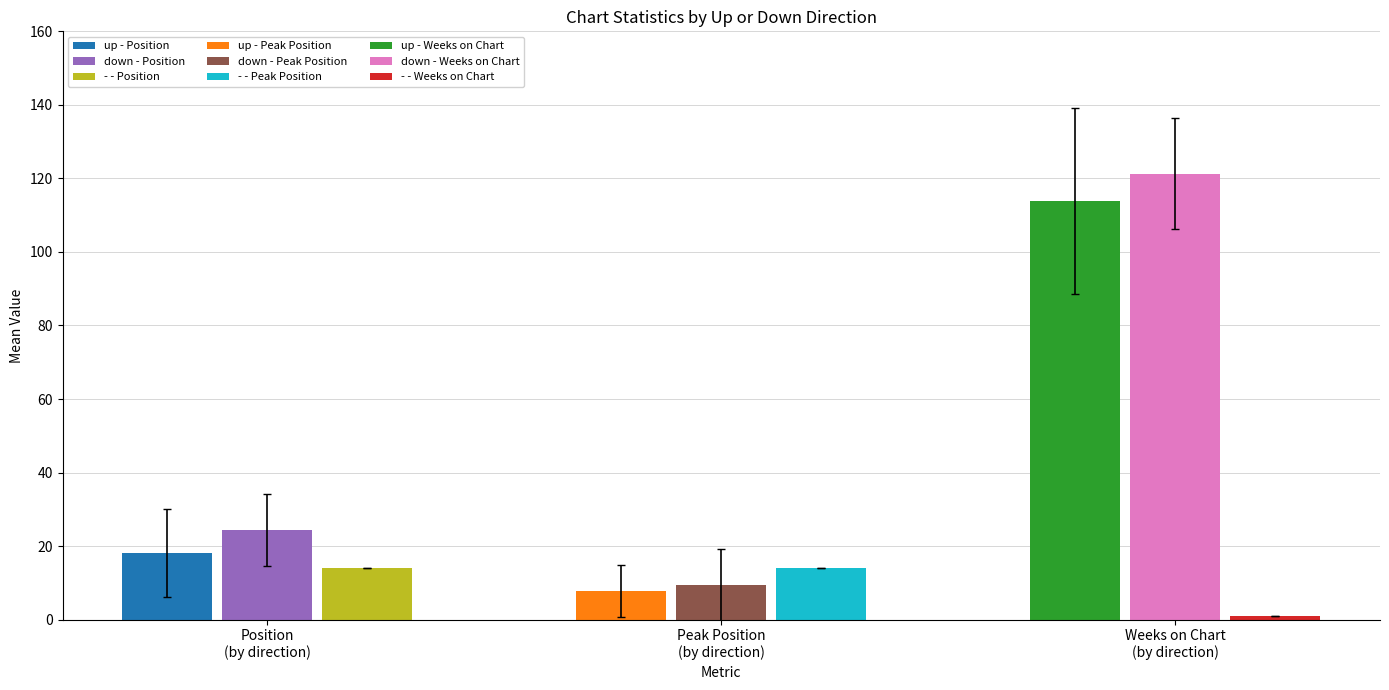

Which series has the largest range (max minus min)?

down